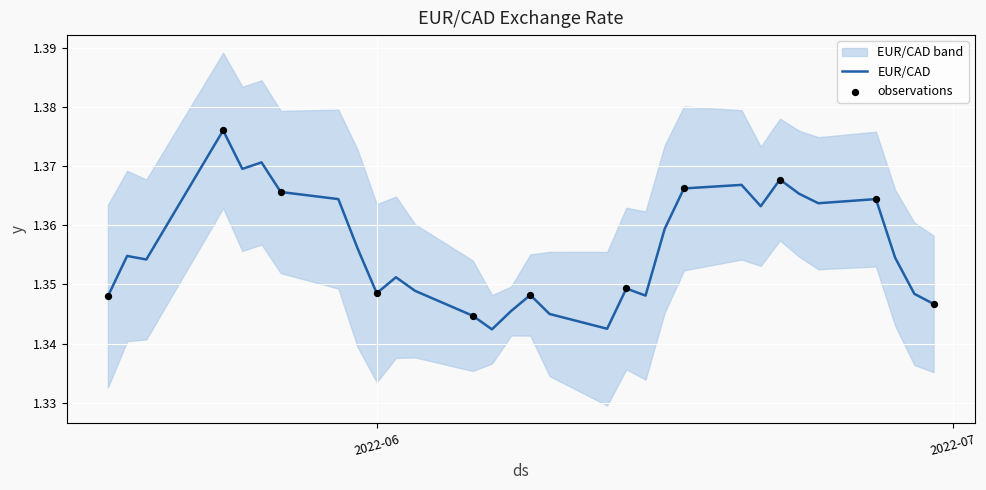

What is the ratio of the value at 2022-06-08 to the value at 2022-06-29?

1.0